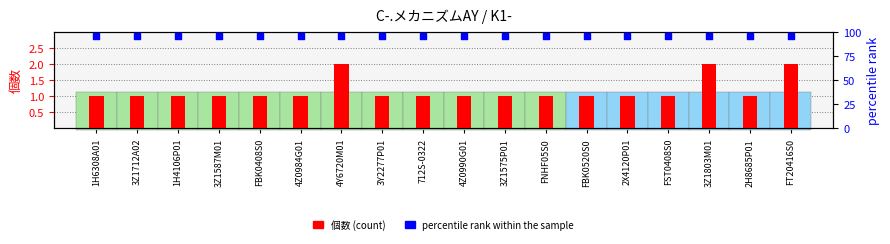

At which category is the sum across all series the highest?

4Y6720M01